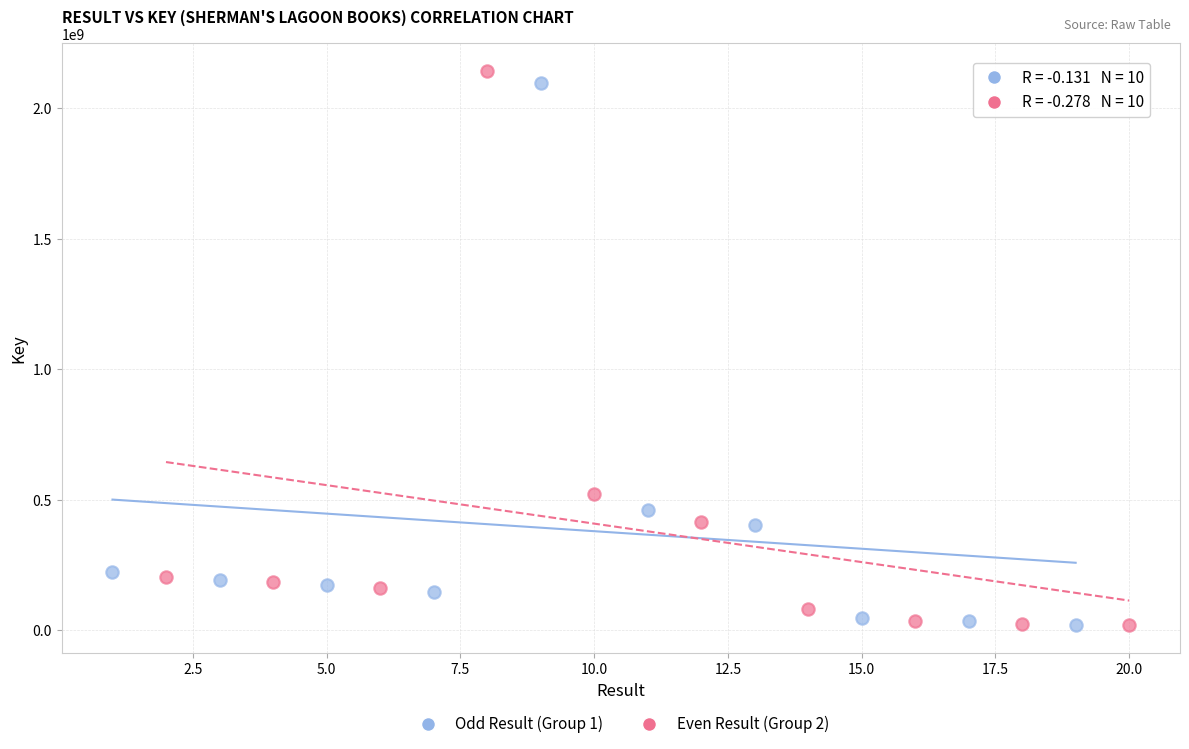

Which series reaches the maximum Y coordinate?

Even Result (Group 2)